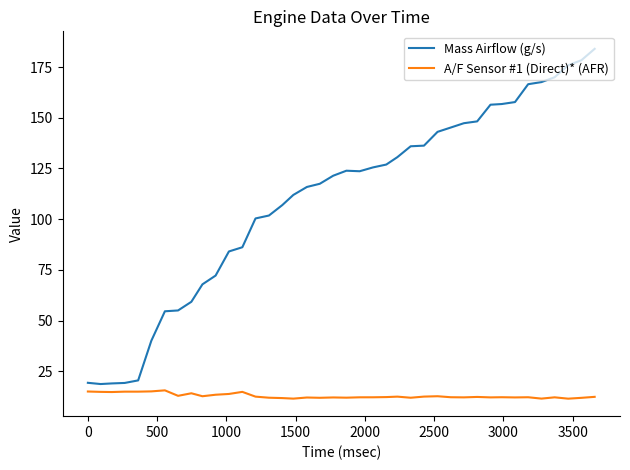

Rank the series by their average value, from highest to lowest.

Mass Airflow (g/s), A/F Sensor #1 (Direct)* (AFR)